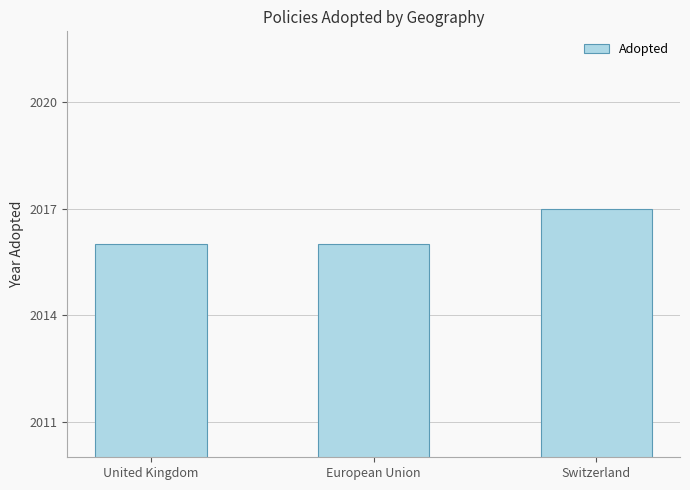

What is the change in value from European Union to Switzerland?

+1